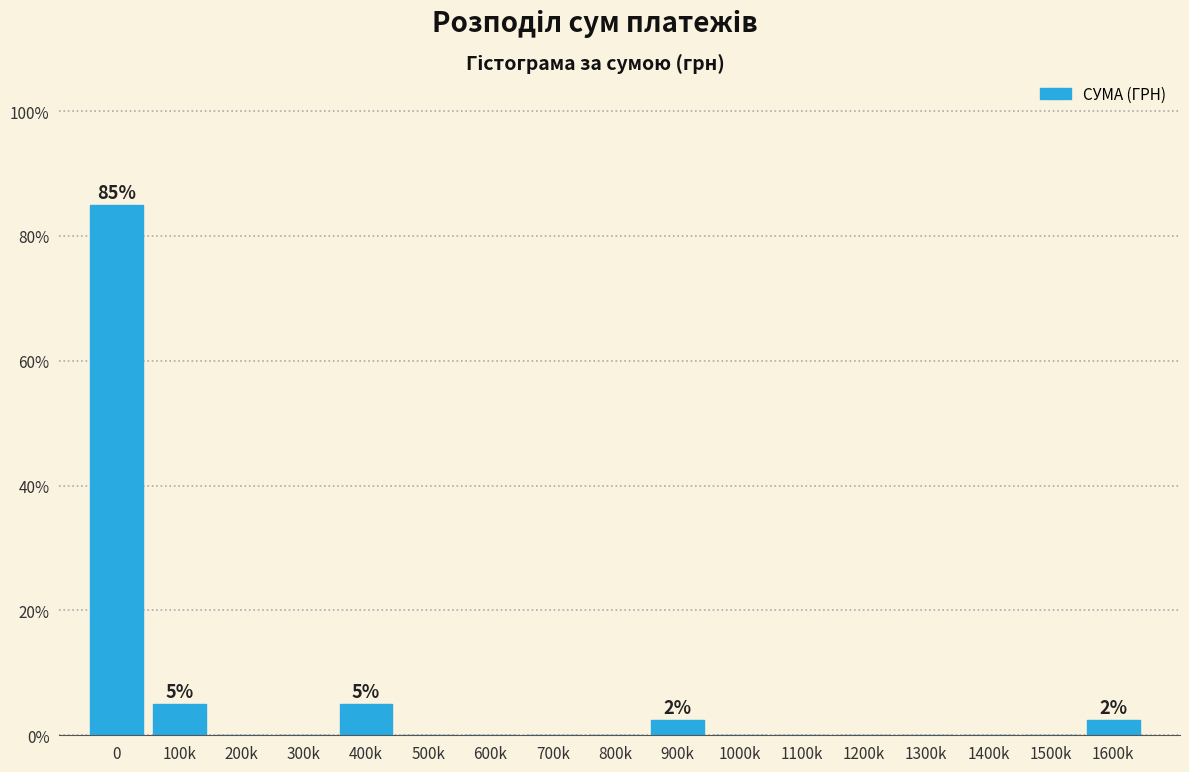

Reading left to right, what are all the values shown in this chart?

0=85.0	100k=5.0	200k=0.0	300k=0.0	400k=5.0	500k=0.0	600k=0.0	700k=0.0	800k=0.0	900k=2.5	1000k=0.0	1100k=0.0	1200k=0.0	1300k=0.0	1400k=0.0	1500k=0.0	1600k=2.5